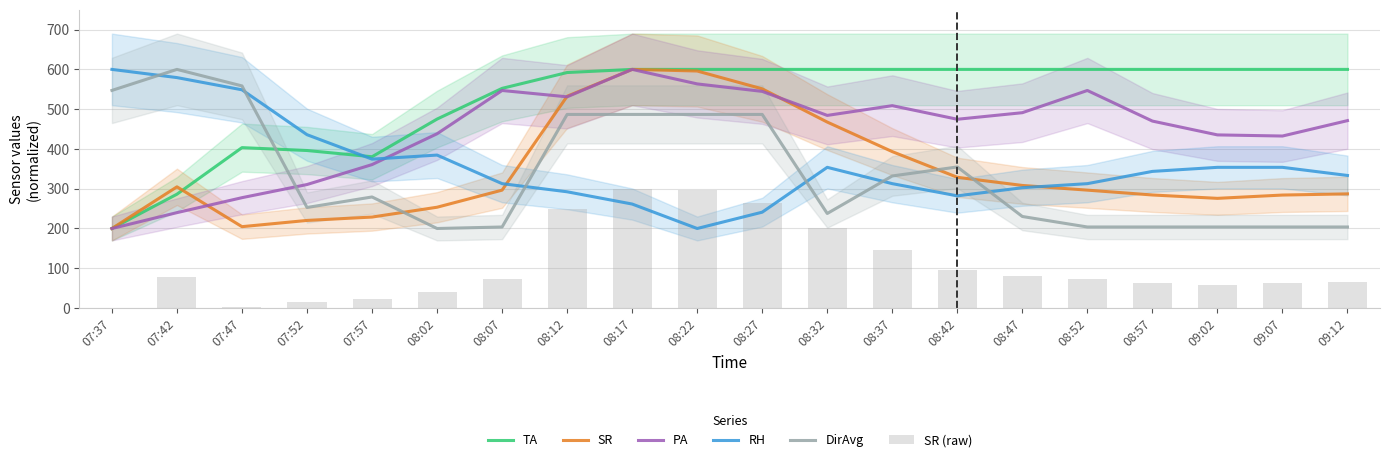

Rank the categories by TA value from highest to lowest.

08:17, 08:22, 08:27, 08:32, 08:37, 08:42, 08:47, 08:52, 08:57, 09:02, 09:07, 09:12, 08:12, 08:07, 08:02, 07:47, 07:52, 07:57, 07:42, 07:37